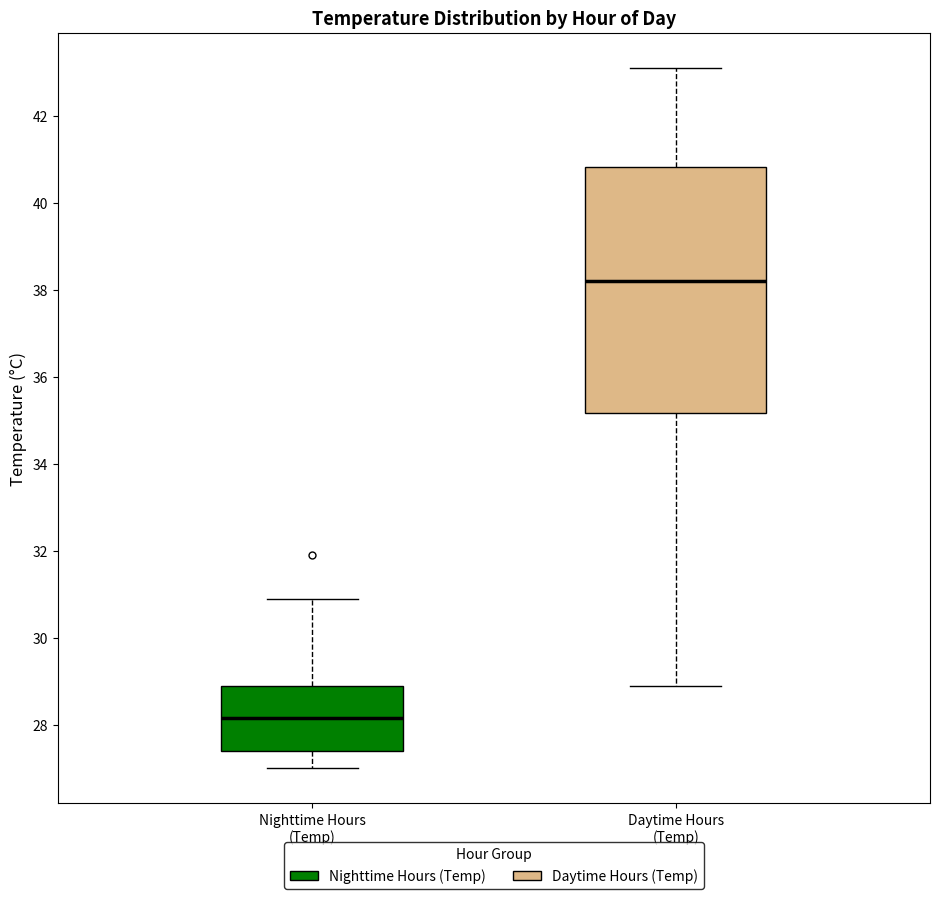

Which box has the highest median line?

Daytime Hours (Temp)